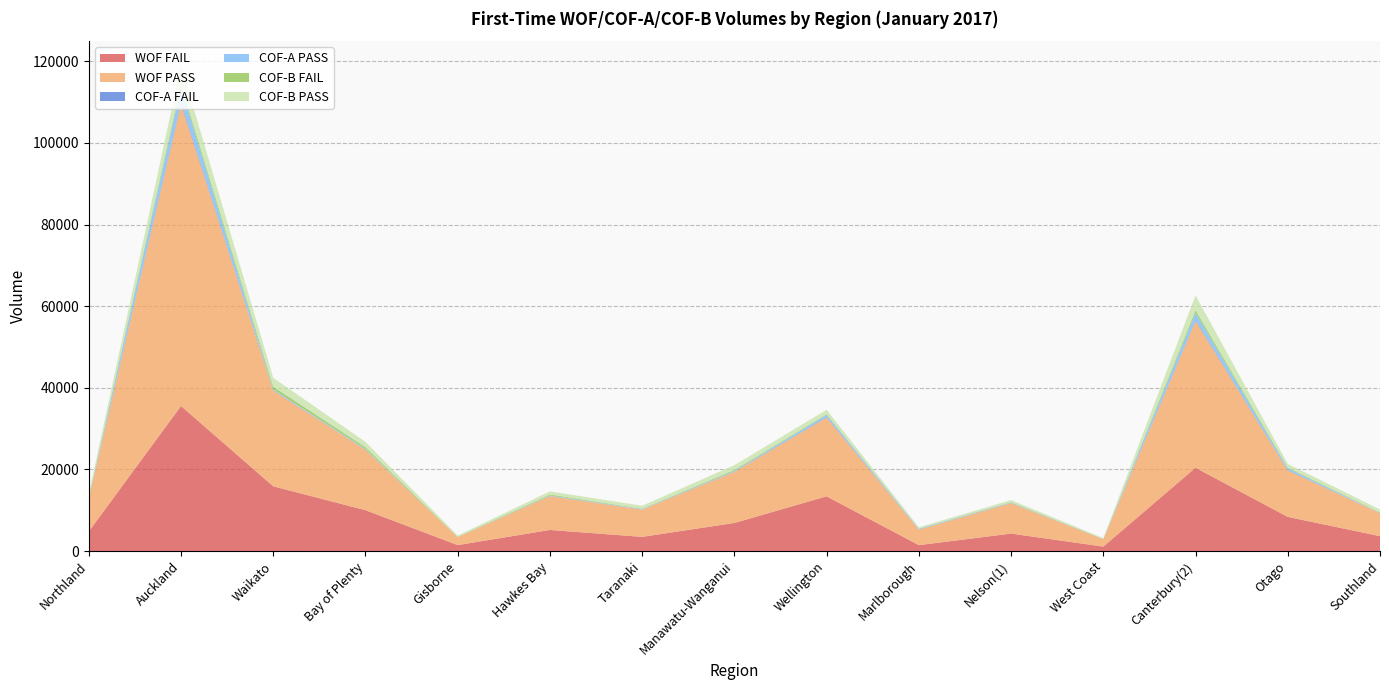

Reading left to right, list all the values displayed in this chart.

WOF FAIL: 4802	35539	15874	10027	1469	5181	3486	6894	13412	1461	4297	1104	20425	8385	3662
WOF PASS: 8102	73966	23453	14808	1972	8295	6685	12518	19310	3819	7451	1808	35964	11384	5630
COF-A FAIL: 28	430	46	27	5	15	6	18	124	4	18	3	222	77	10
COF-A PASS: 73	3635	223	172	15	132	122	196	514	182	111	39	1715	443	57
COF-B FAIL: 241	814	676	426	45	238	97	254	184	51	125	37	691	185	110
COF-B PASS: 704	4573	2166	1302	297	771	714	1177	1065	320	504	193	3644	887	735